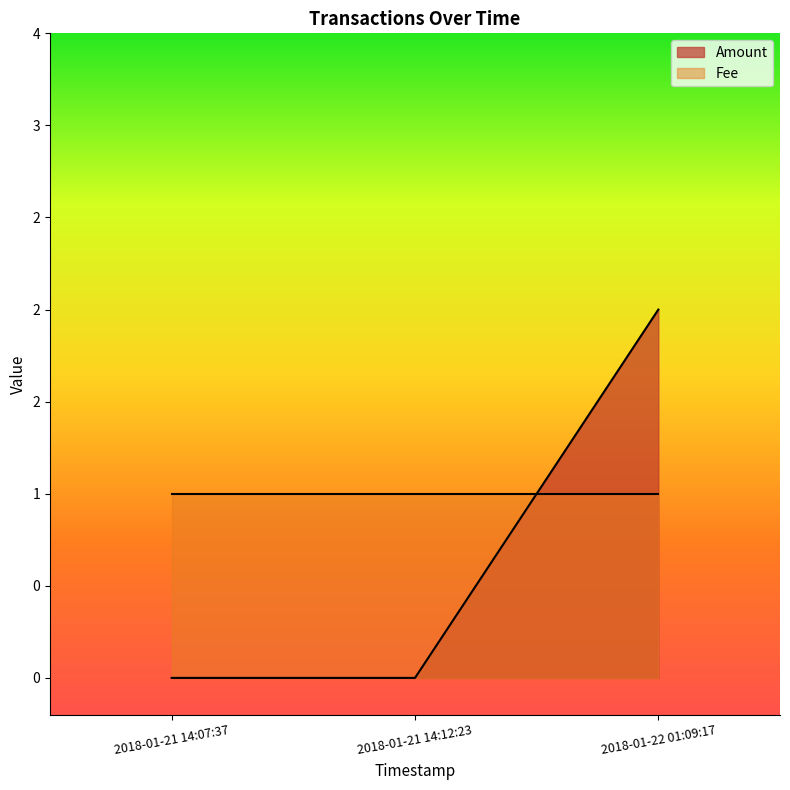

List the labels in order of value, smallest first.

2018-01-21 14:07:37, 2018-01-21 14:12:23, 2018-01-22 01:09:17